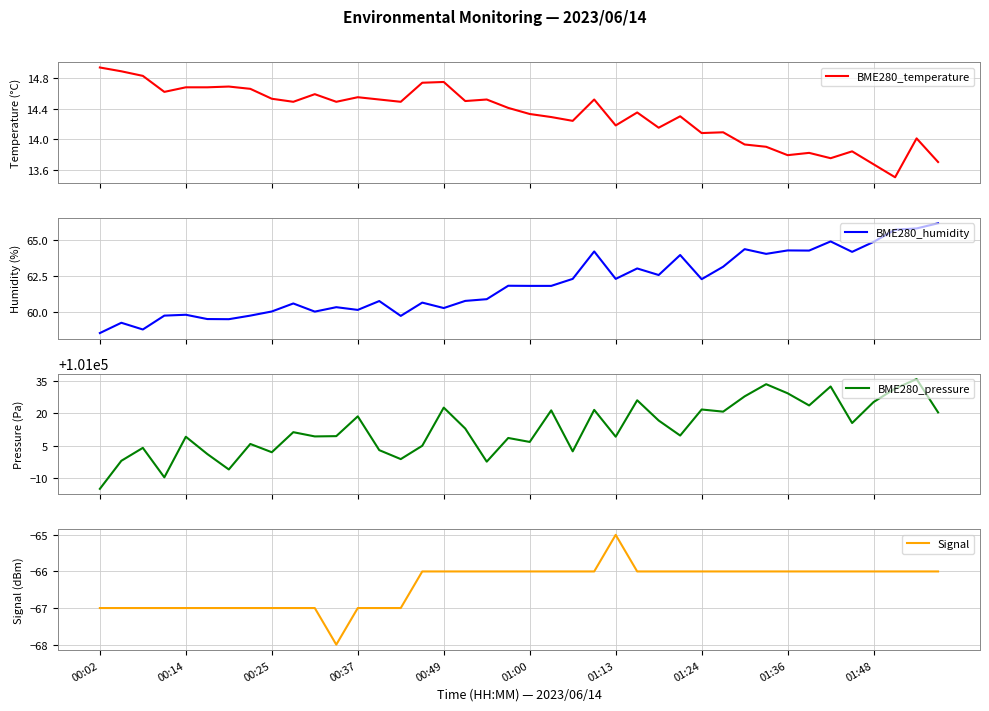

True or false: Signal has a value of -26 at 01:48.

False